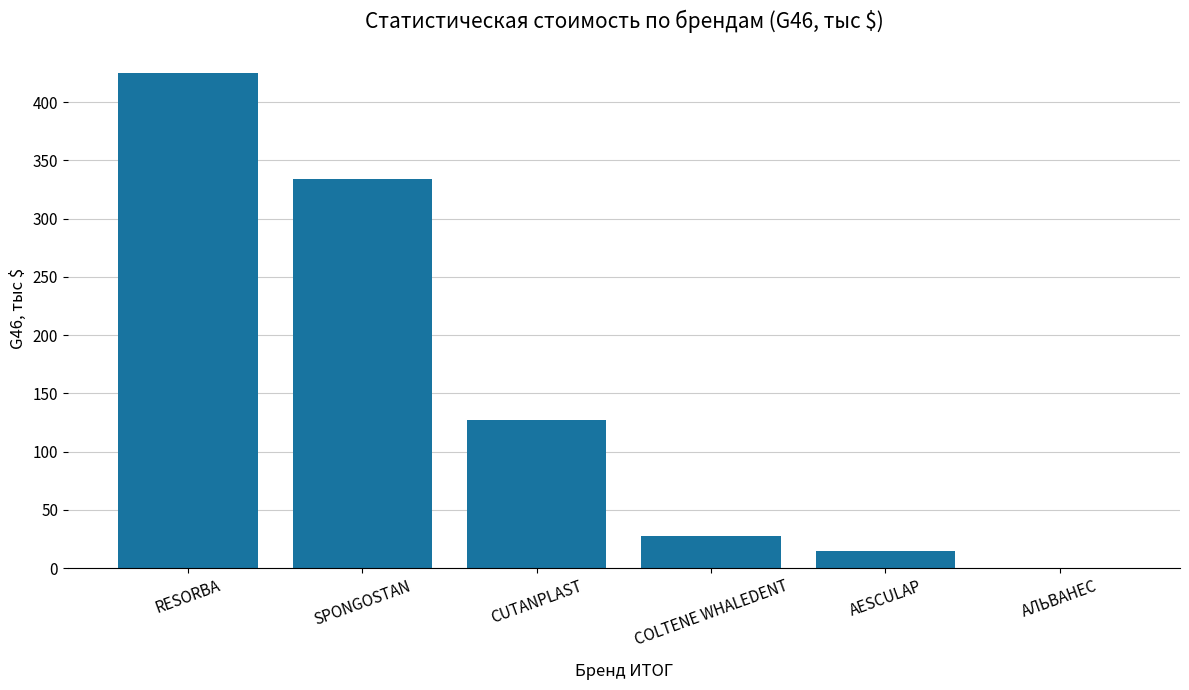

Reading left to right, transcribe all the data shown in this chart.

RESORBA=425.5	SPONGOSTAN=334.4	CUTANPLAST=126.8	COLTENE WHALEDENT=27.2	AESCULAP=14.8	АЛЬВАНЕС=0.2